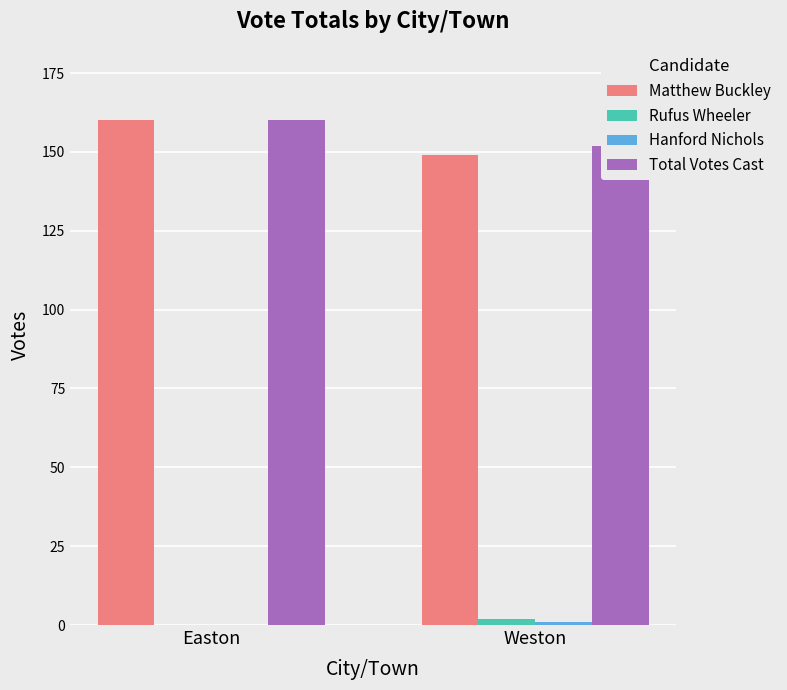

Which series has the largest range (max minus min)?

Matthew Buckley